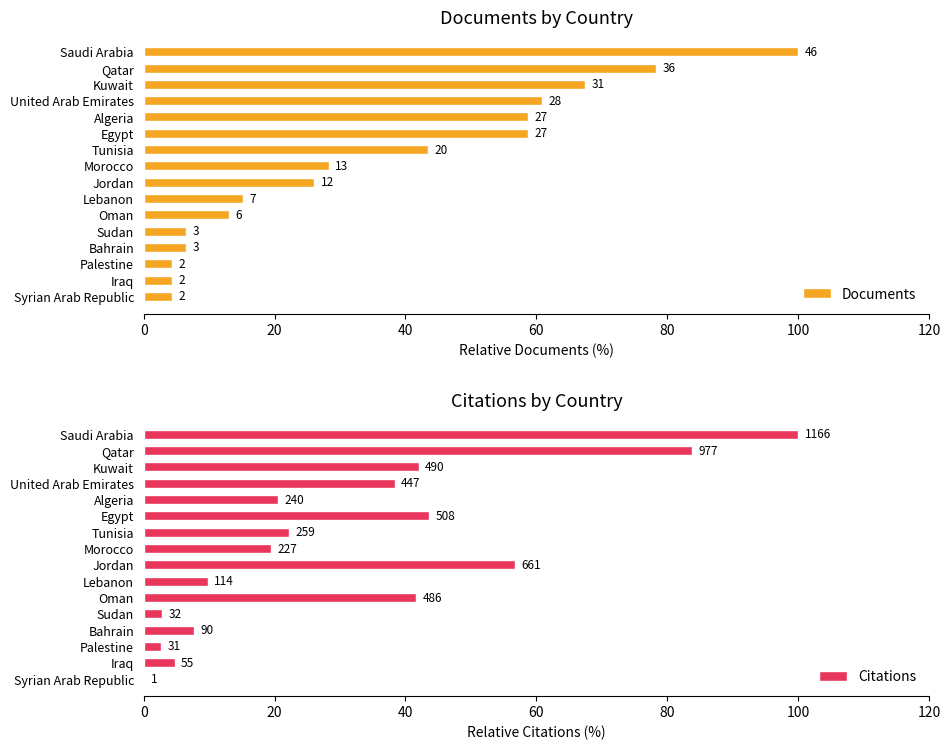

Rank the series by their maximum value, from highest to lowest.

Documents, Citations